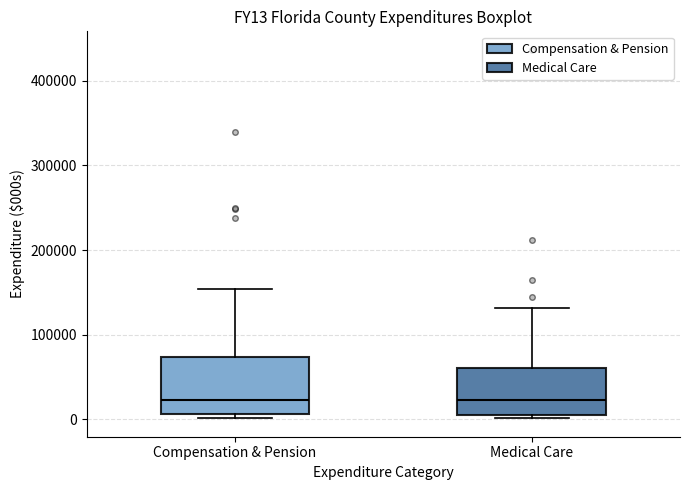

Which box is the tallest, from its lower edge to its upper edge?

Compensation & Pension